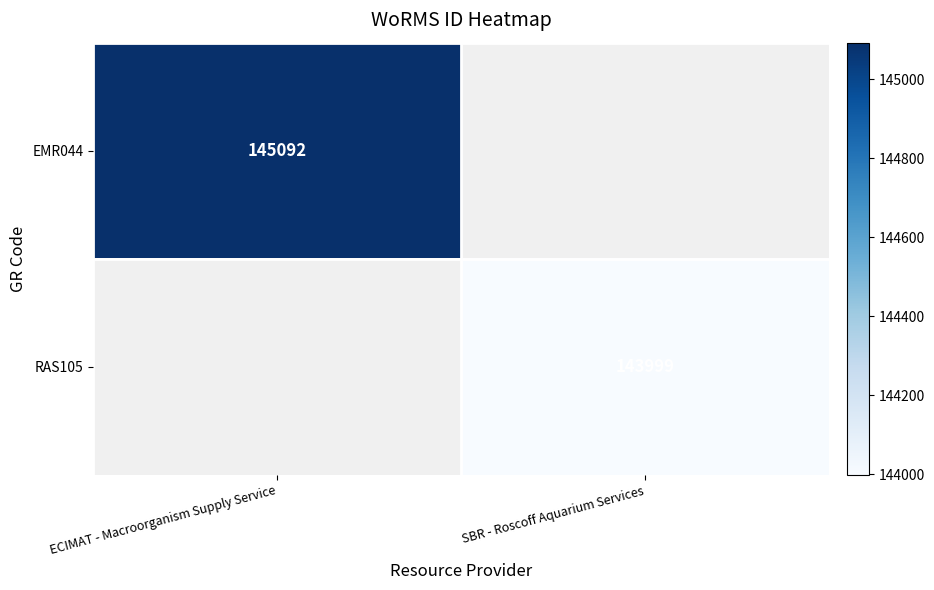

True or false: EMR044 has a value of 145092 at ECIMAT - Macroorganism Supply Service.

True